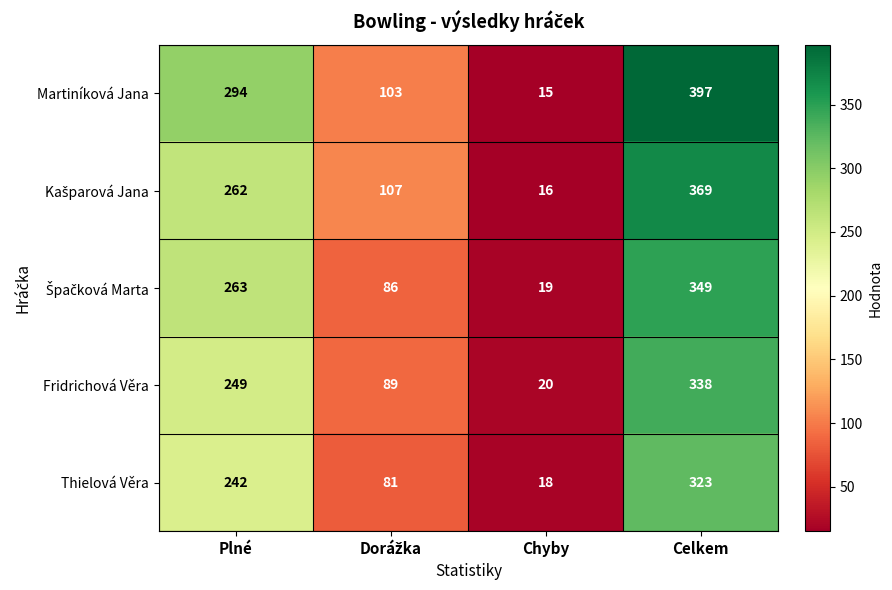

What is the difference between the Fridrichová Věra values at Celkem and Chyby?

318